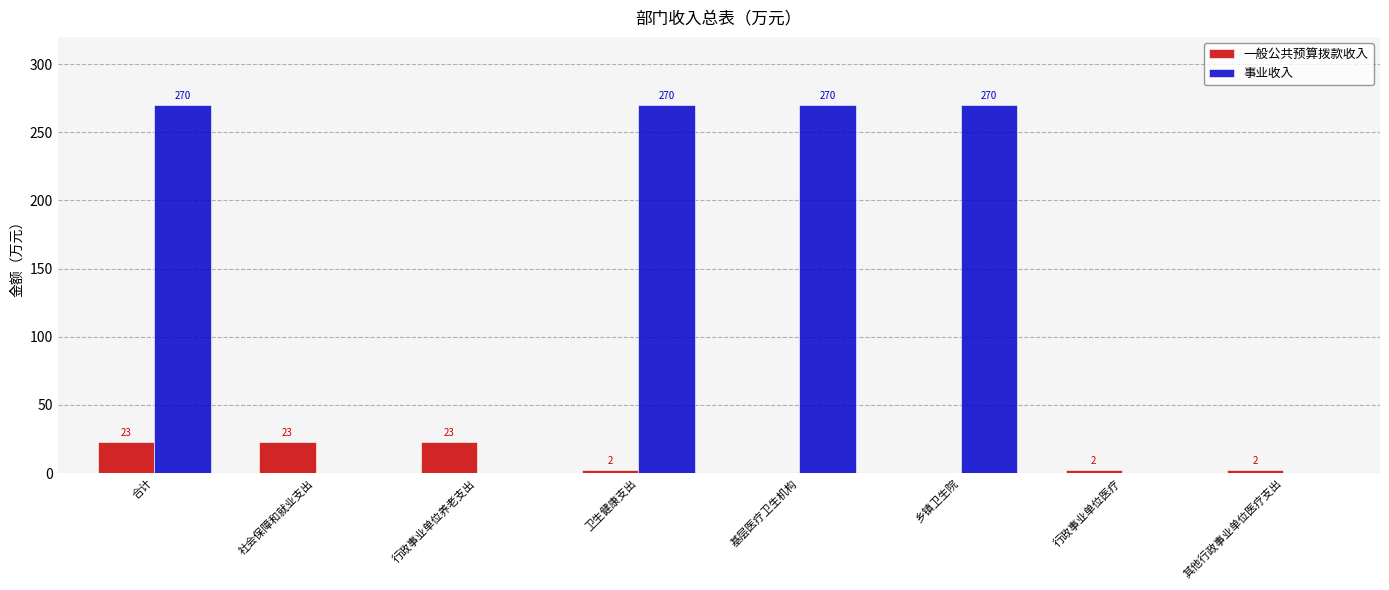

What is the total value across all series at 乡镇卫生院?

270